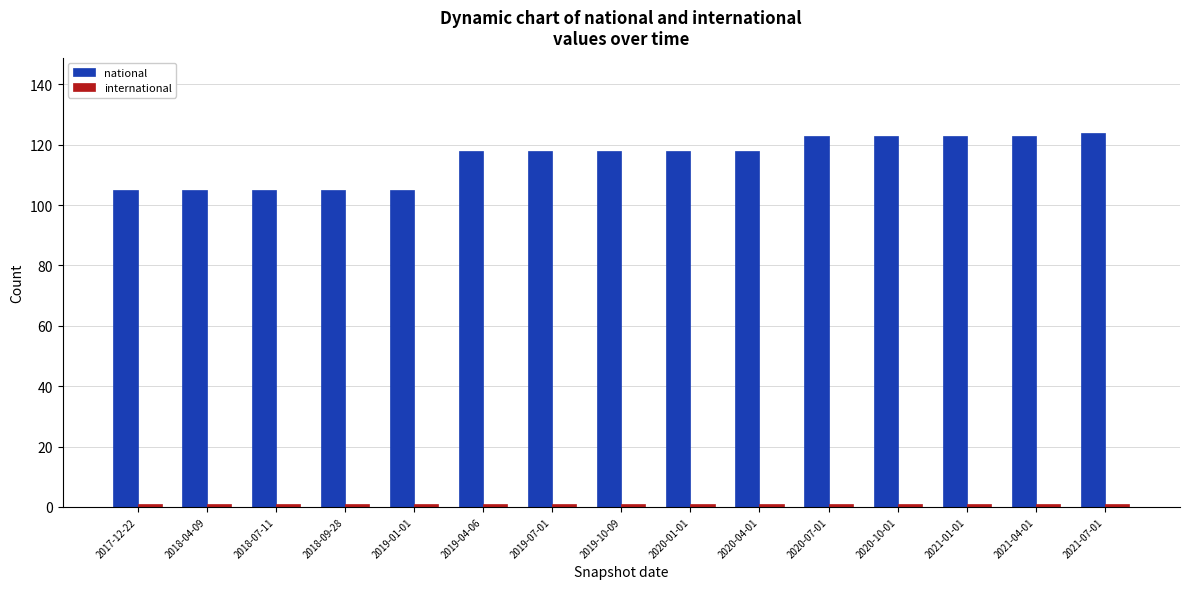

Which series changed the most between 2018-09-28 and 2020-07-01?

national